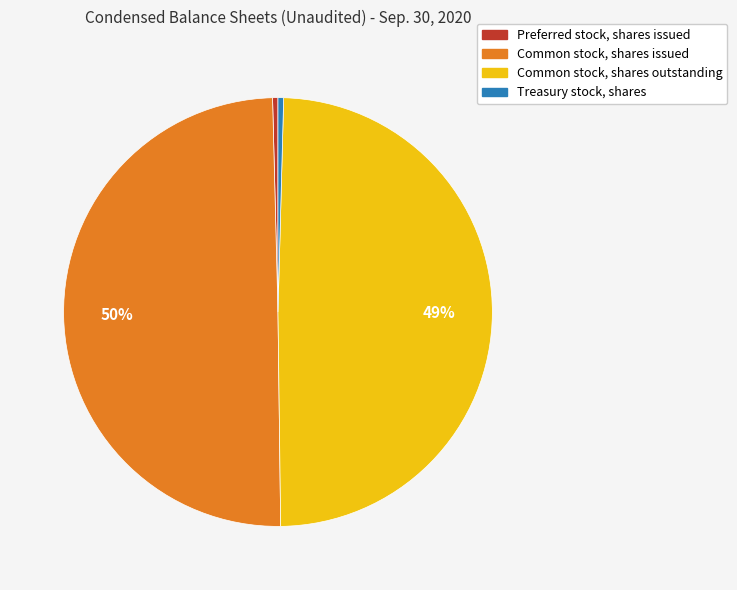

To the nearest percent, what percentage of the pie is Common stock, shares outstanding?

49%